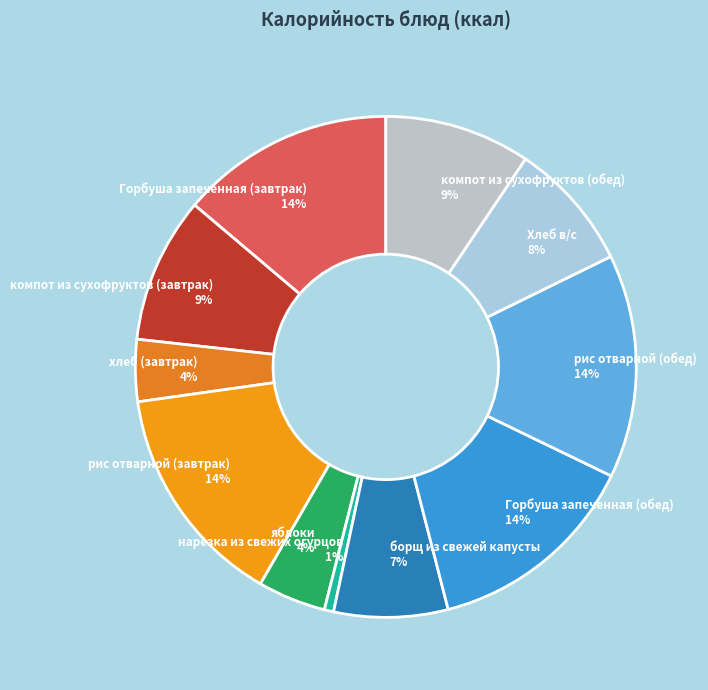

True or false: компот из сухофруктов (обед) accounts for 1% of the total.

False